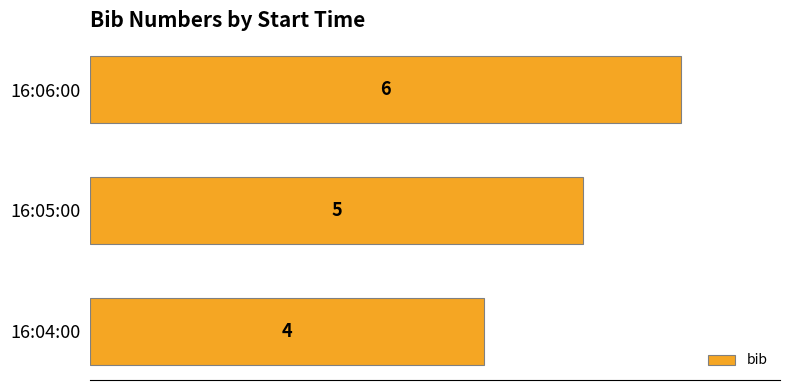

What is the average value?

5